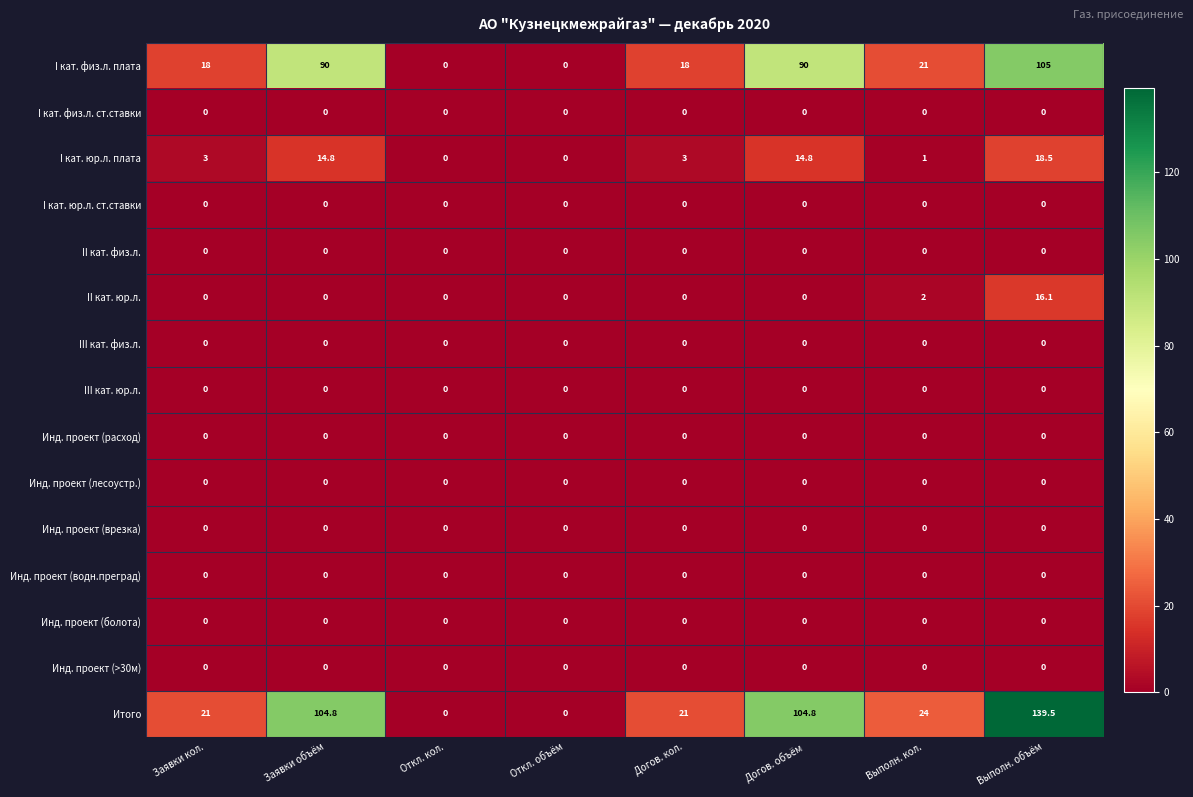

Which category has the highest value in the I кат. физ.л. плата series?

Выполн. объём